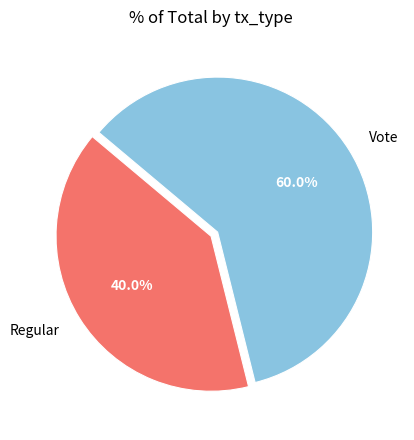

Is it true that Vote is 60% of the pie?

True